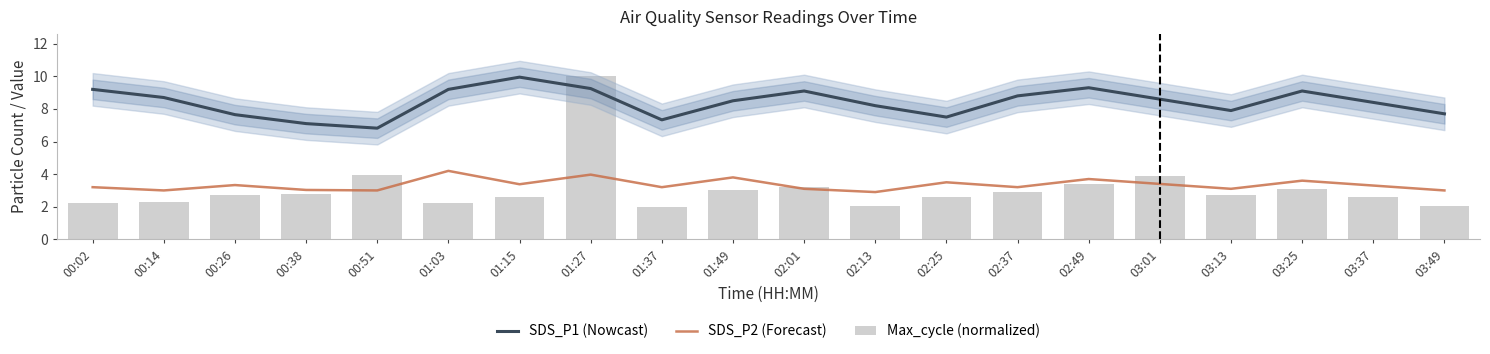

What is the total value across all series at 02:25?

13.6